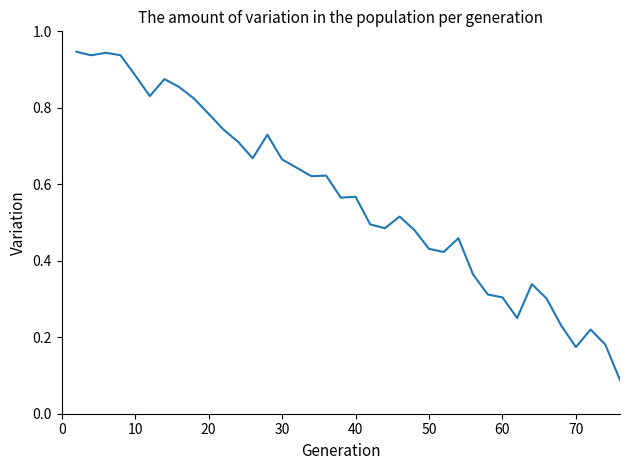

The value at 50 is 0.2. True or false?

False